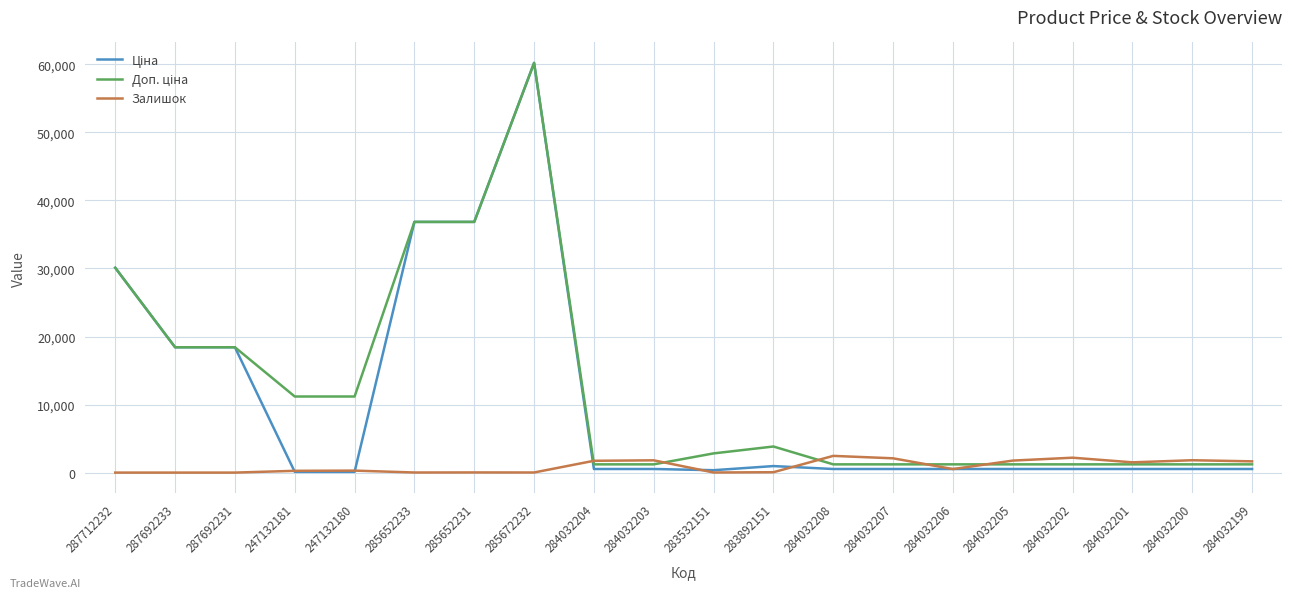

What position from the left is 285652233?

6